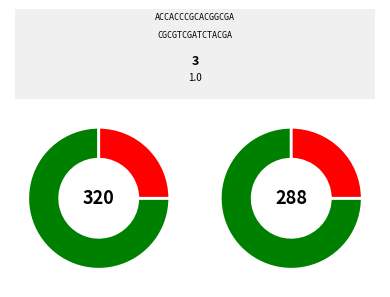

How many segments does this pie chart have?

2